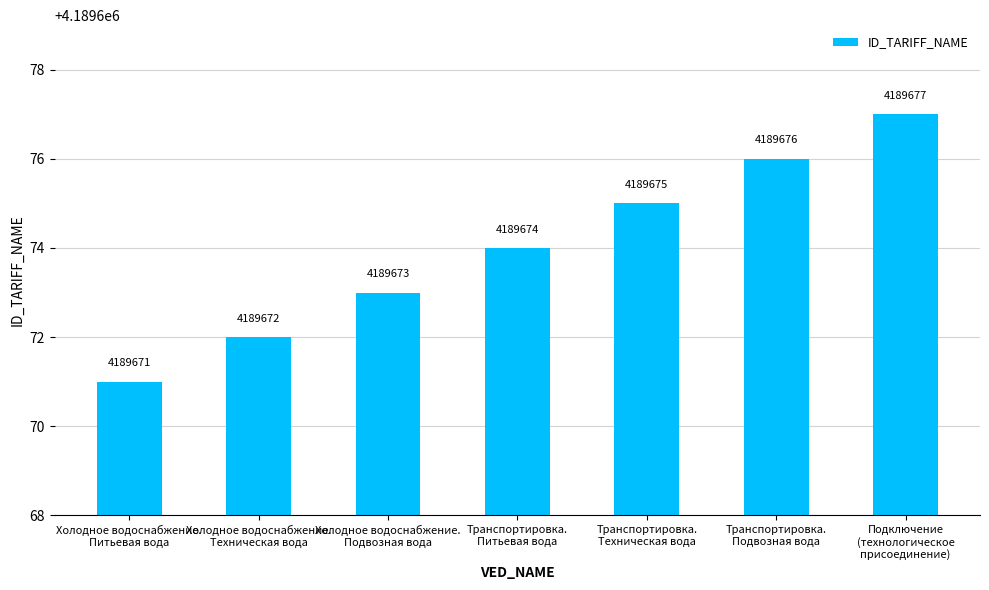

Which has a higher value, Транспортировка.
Техническая вода or Холодное водоснабжение.
Подвозная вода?

Транспортировка.
Техническая вода